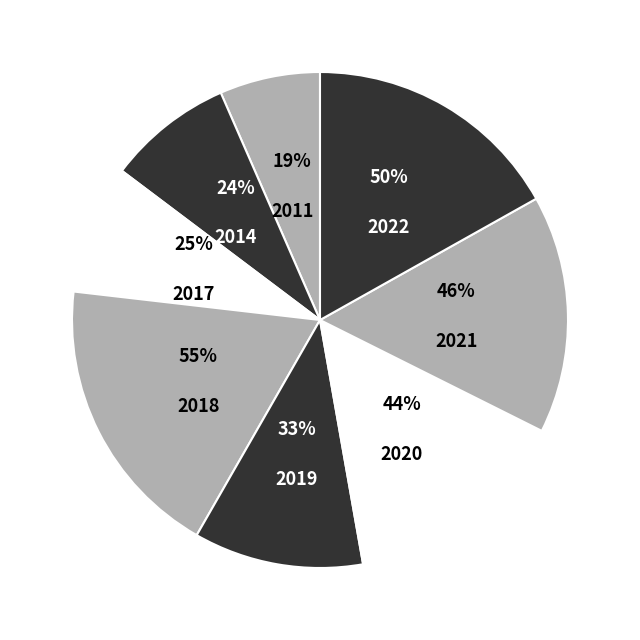

What is the ratio of the value at 2019 to the value at 2014?

1.4